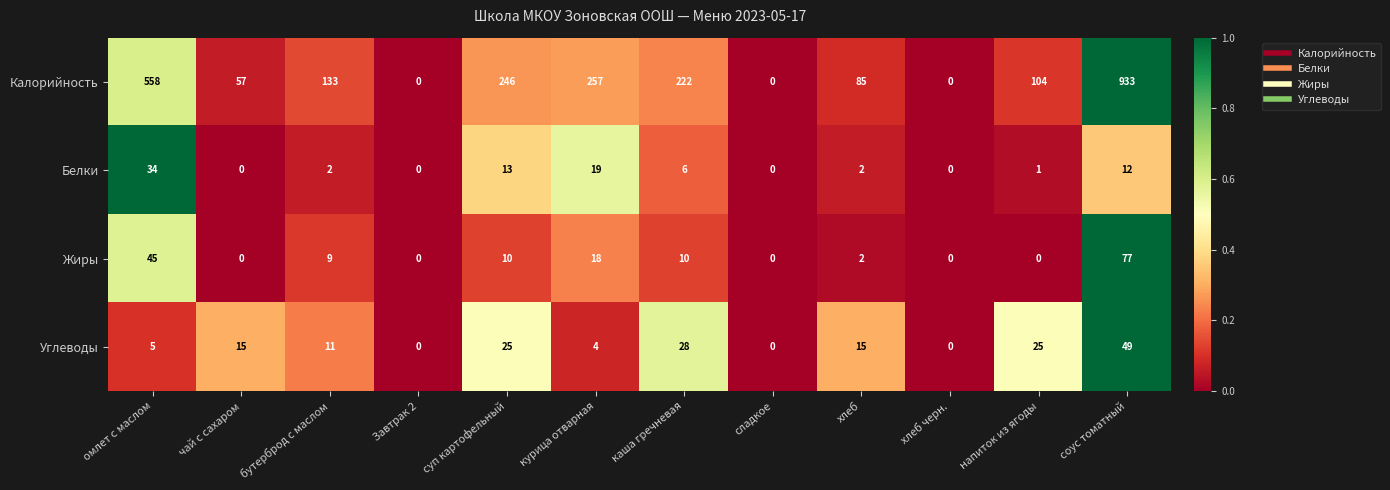

What is the highest value of the Жиры series?

77